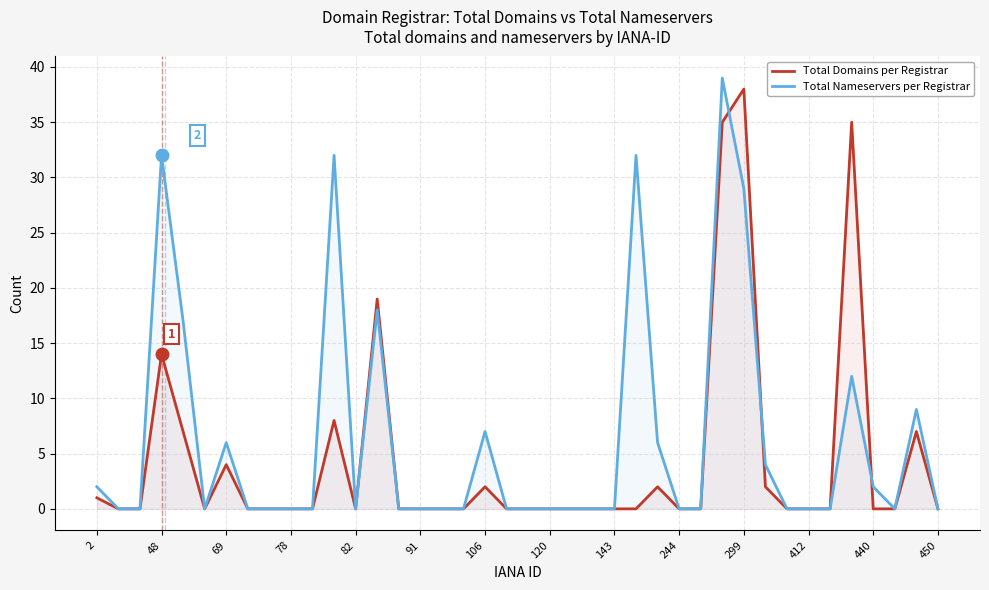

The Total Domains per Registrar series shows 0 at 91. True or false?

True